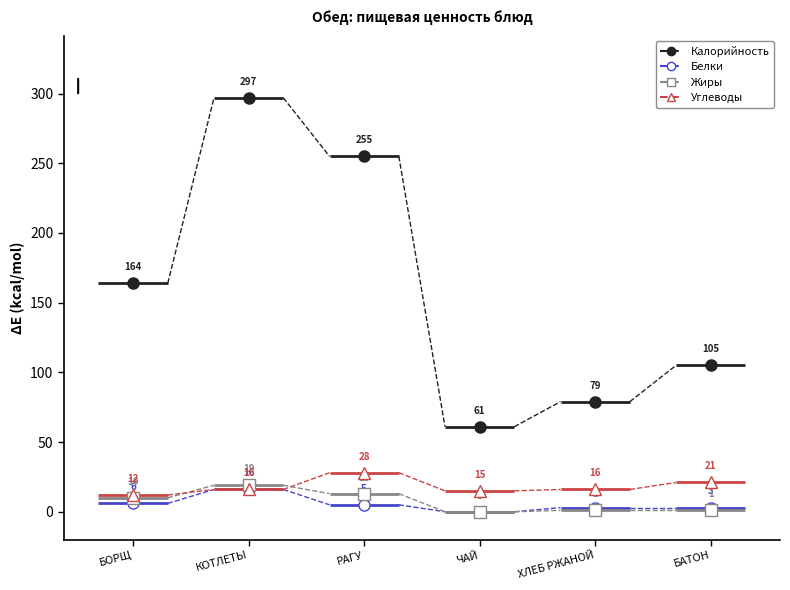

Reading left to right, what are all the values shown in this chart?

Калорийность: БОРЩ=164	КОТЛЕТЫ=297	РАГУ=255	ЧАЙ=61	ХЛЕБ РЖАНОЙ=79	БАТОН=105
Белки: БОРЩ=6	КОТЛЕТЫ=16	РАГУ=5	ЧАЙ=0	ХЛЕБ РЖАНОЙ=3	БАТОН=3
Жиры: БОРЩ=10	КОТЛЕТЫ=19	РАГУ=13	ЧАЙ=0	ХЛЕБ РЖАНОЙ=1	БАТОН=1
Углеводы: БОРЩ=12	КОТЛЕТЫ=16	РАГУ=28	ЧАЙ=15	ХЛЕБ РЖАНОЙ=16	БАТОН=21